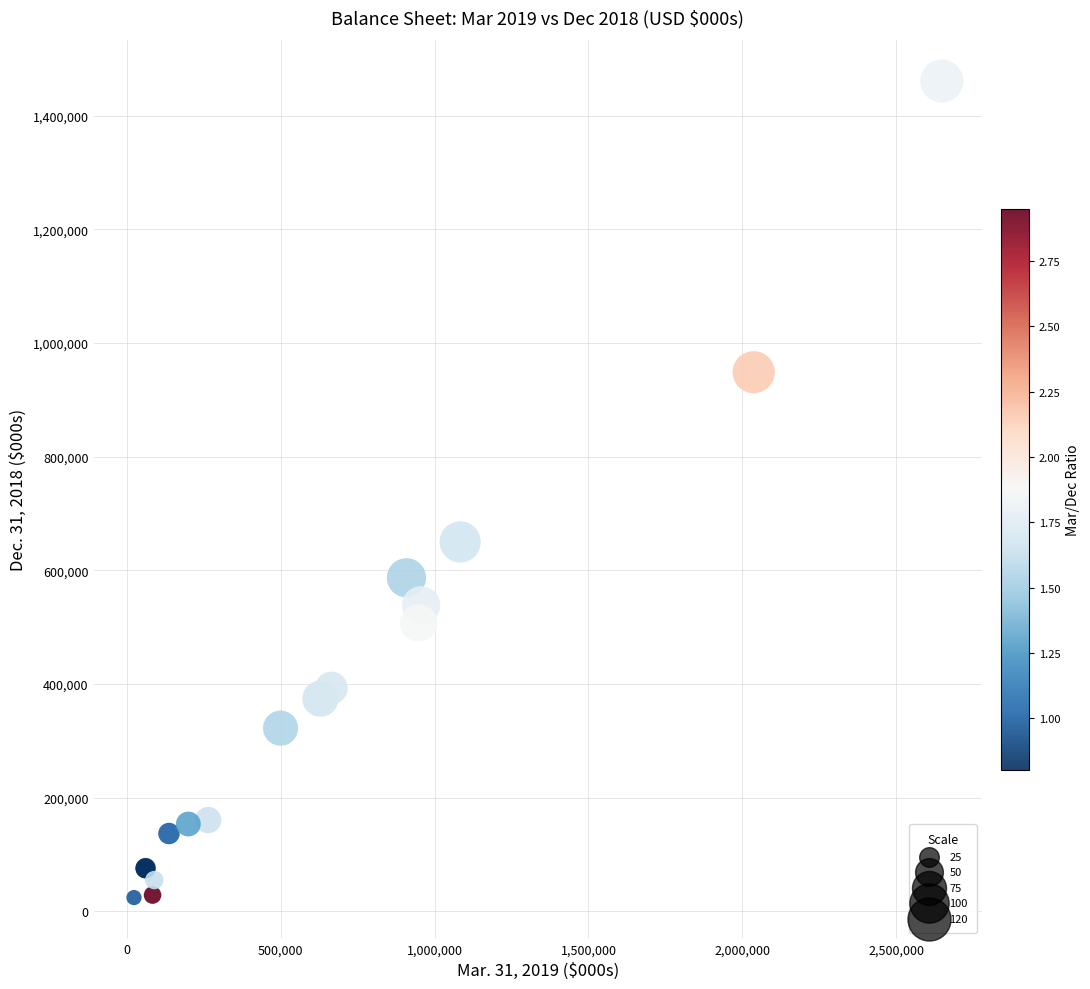

What Y value in the scatter plot is closest to 742340?

649768